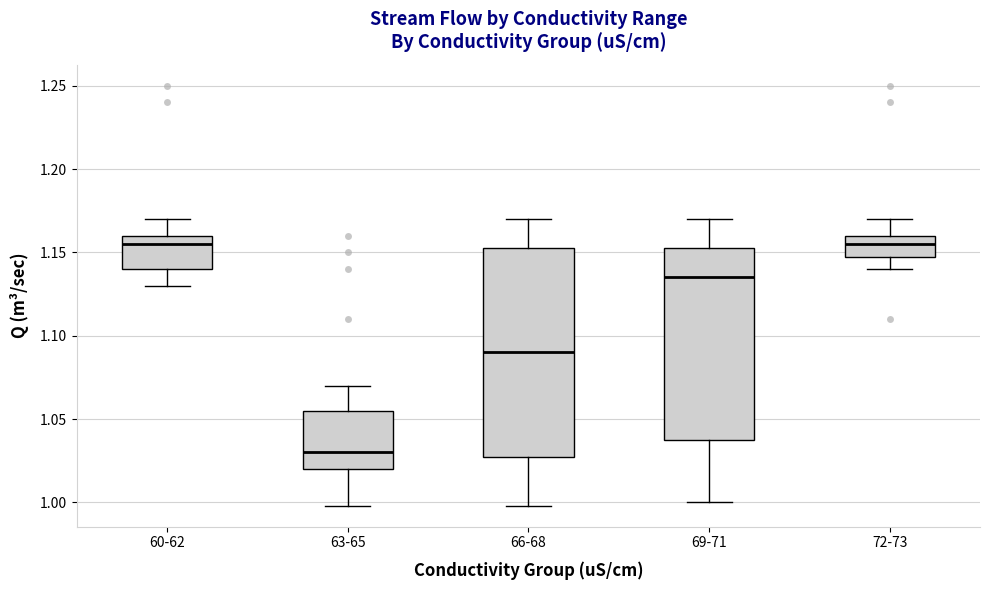

Which box has the lowest median line?

63-65